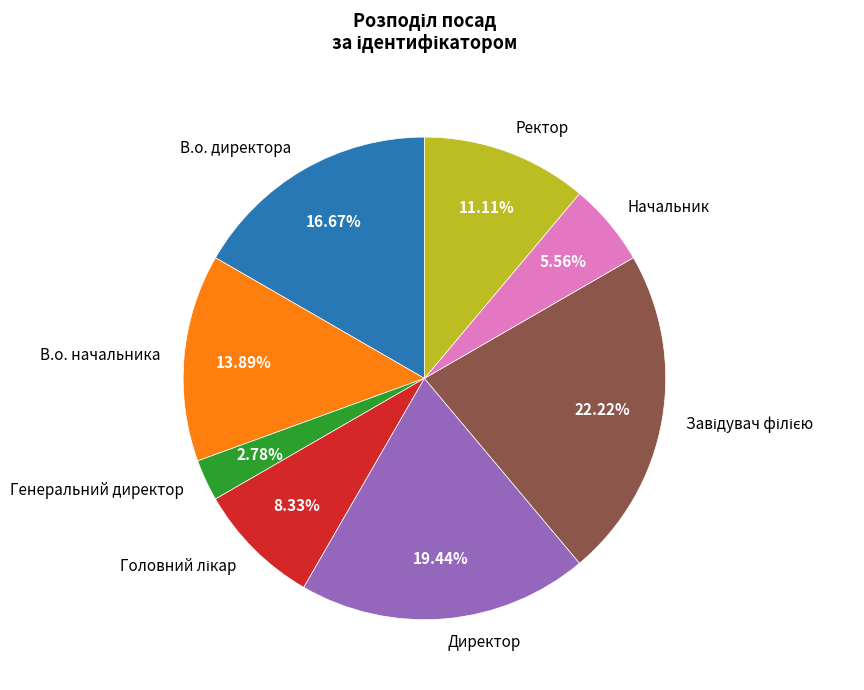

Which category has the smallest portion of the pie?

Генеральний директор